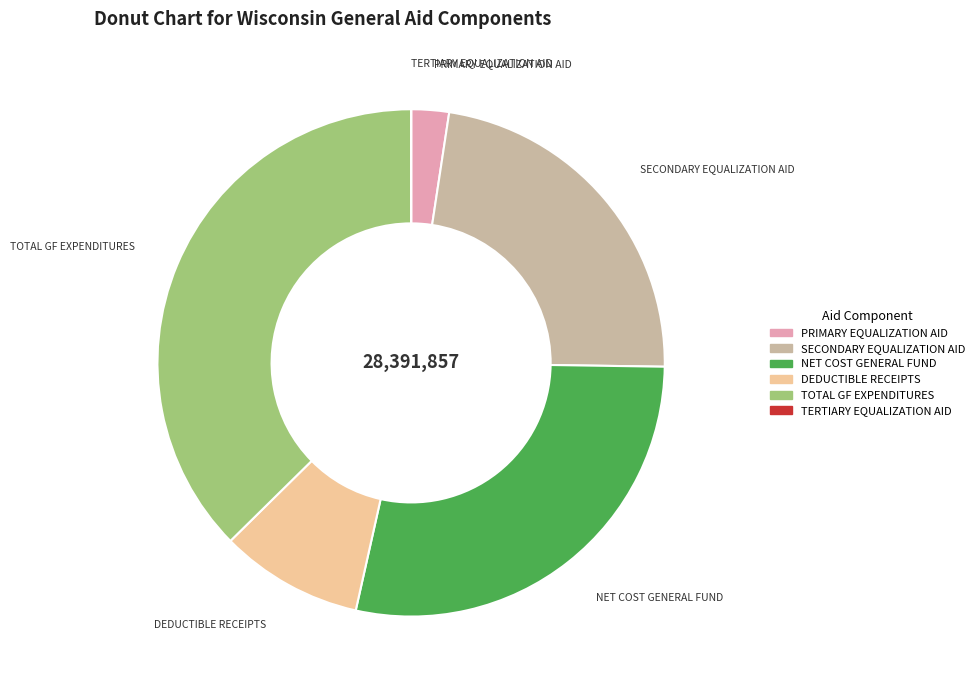

Is there any slice that represents more than half of the pie?

No